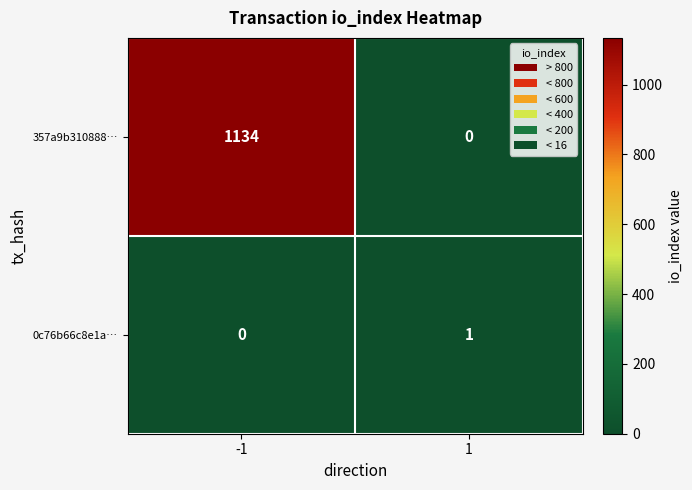

At -1, list the series in order from smallest to largest.

0c76b66c8e1a…, 357a9b310888…